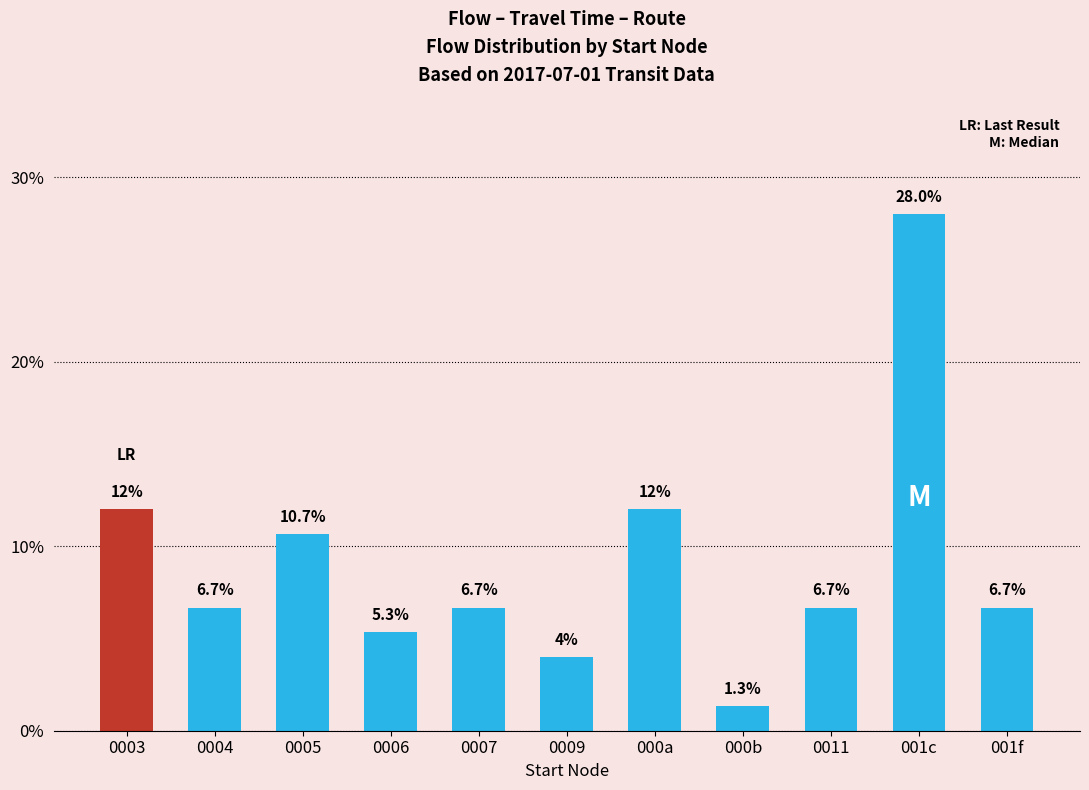

What is the value of the 9th bar from the left?

6.7